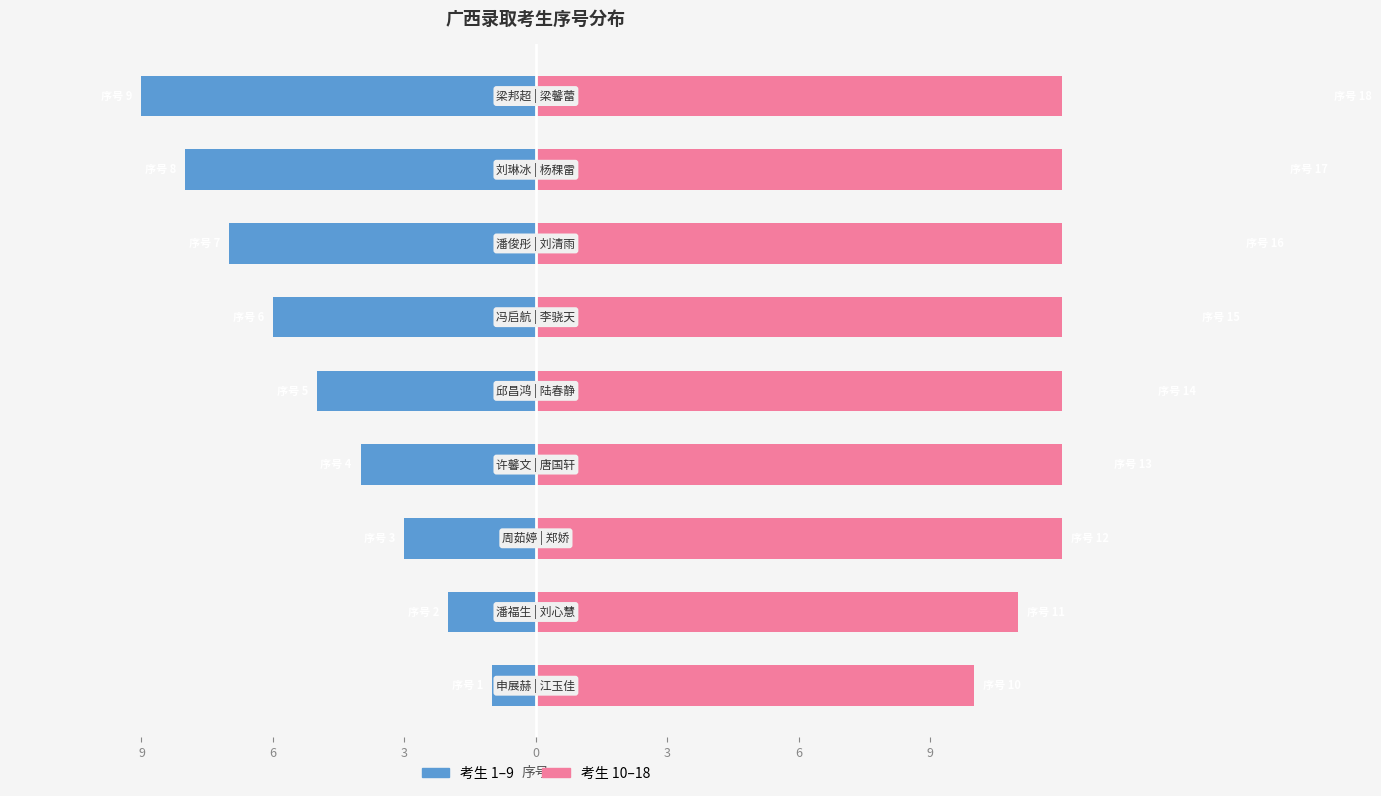

At 7, list the series in order from largest to smallest.

右侧考生(10-18), 左侧考生(1-9)